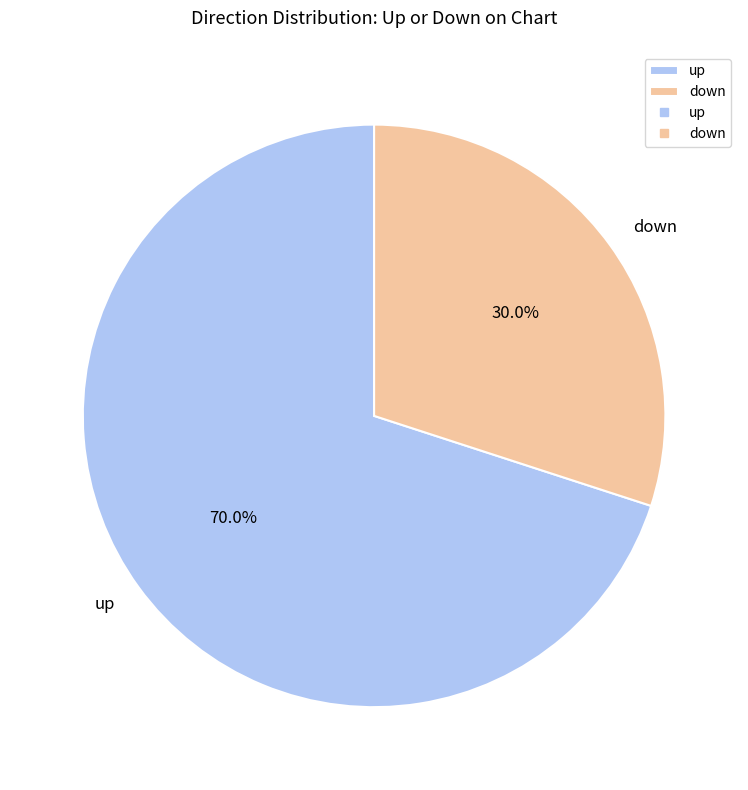

What percentage is the down slice, to the nearest percent?

30%